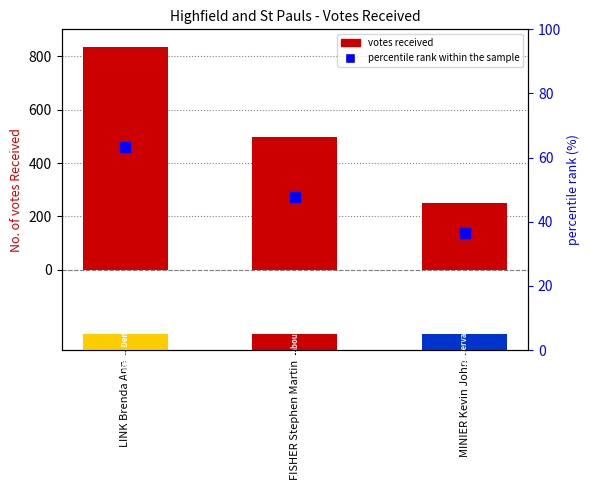

At which label is the value closest to 542?

FISHER Stephen Martin